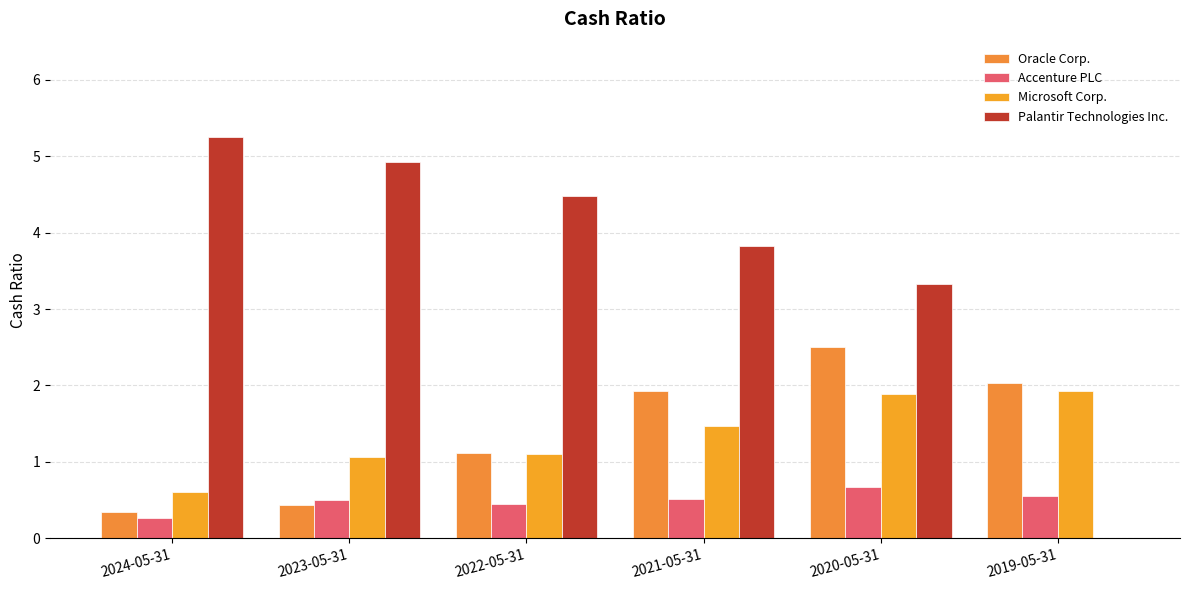

The value of Accenture PLC at 2024-05-31 is 0.3. True or false?

True